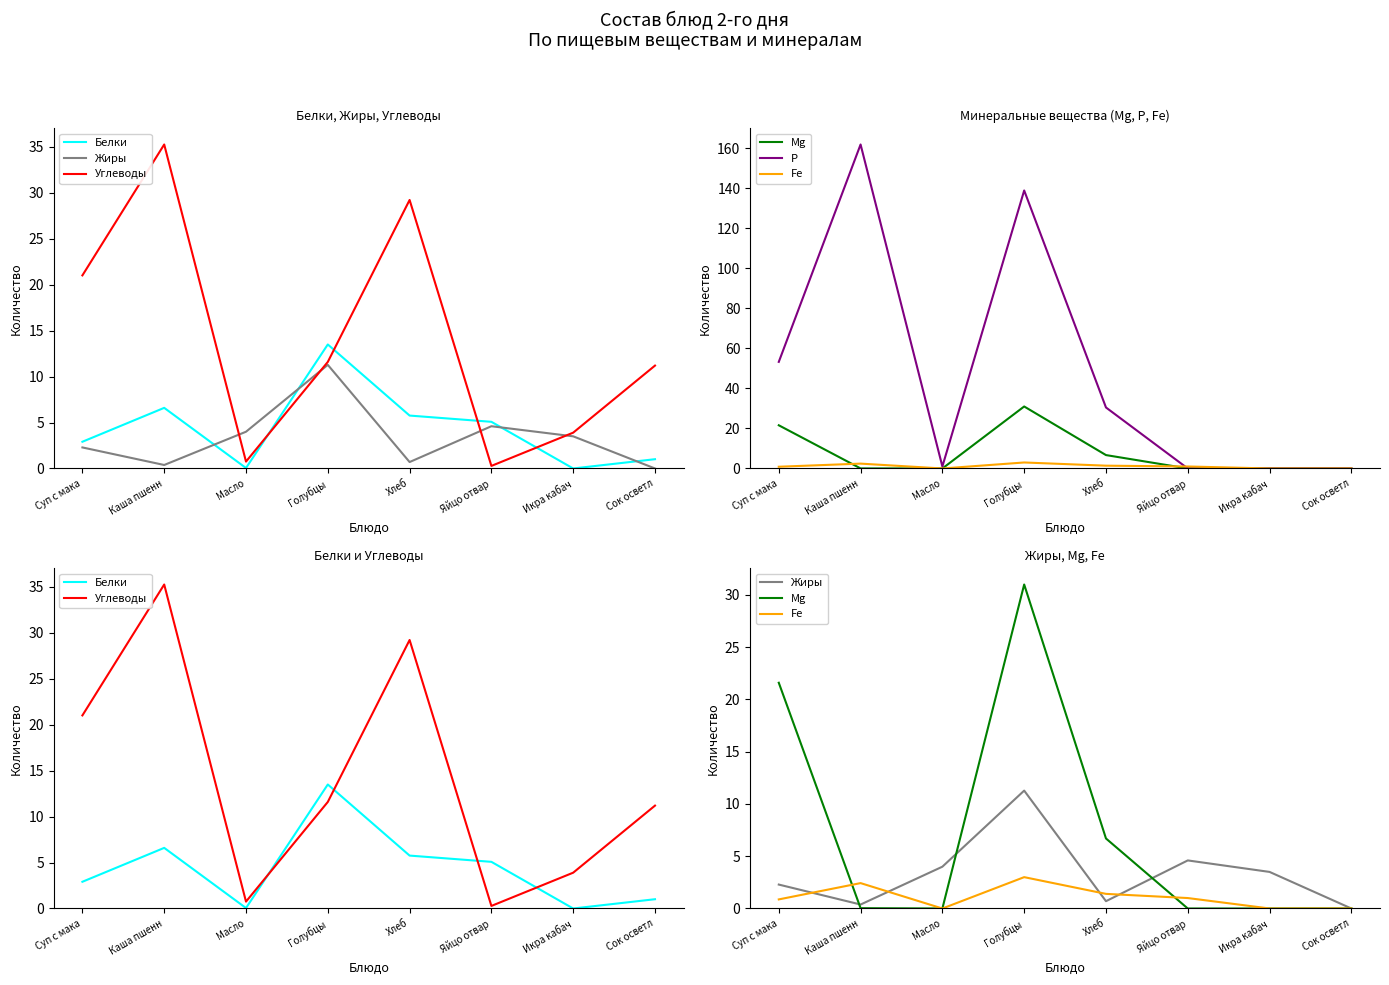

What is the maximum value for Углеводы?

35.3